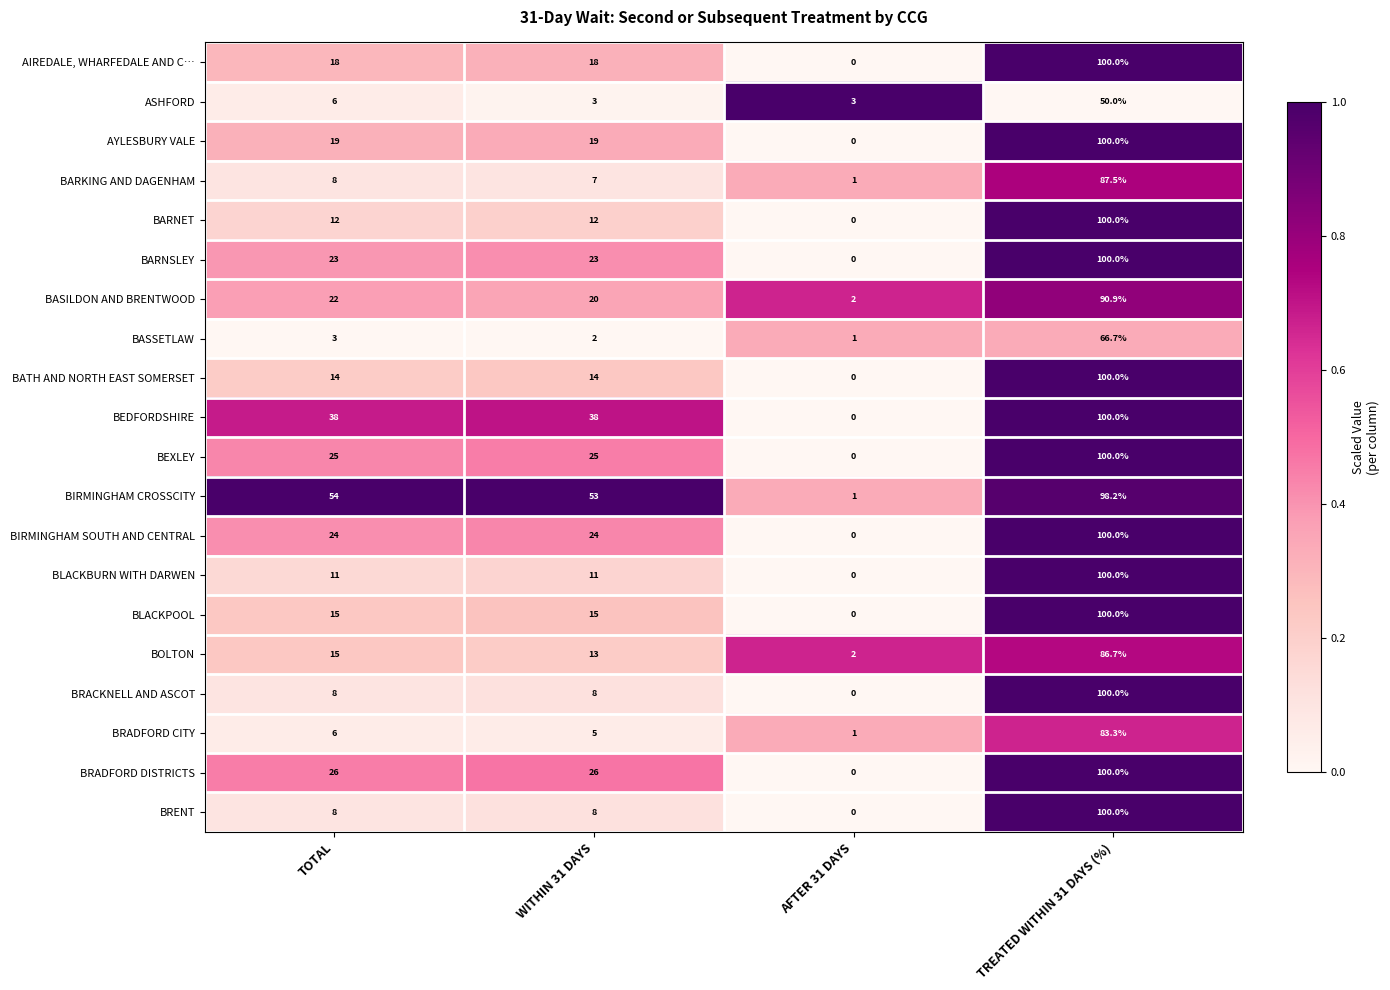

Which category has the lowest value in the BASILDON AND BRENTWOOD series?

AFTER 31 DAYS